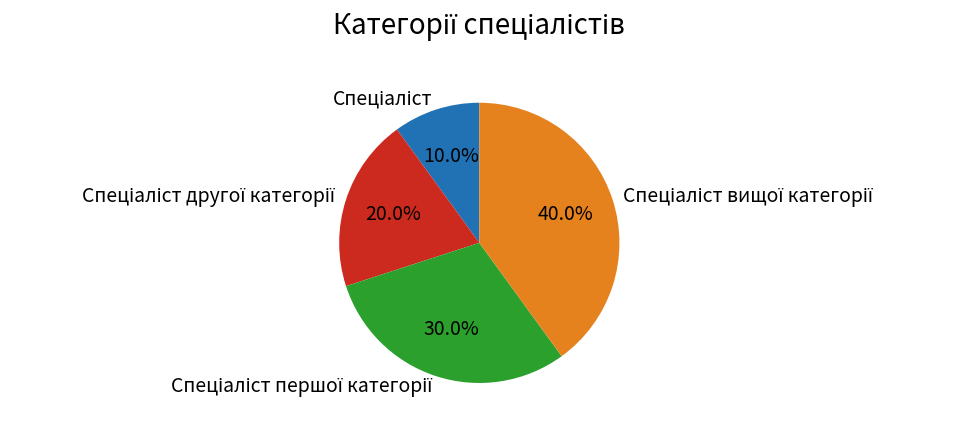

Does any single category account for the majority?

No